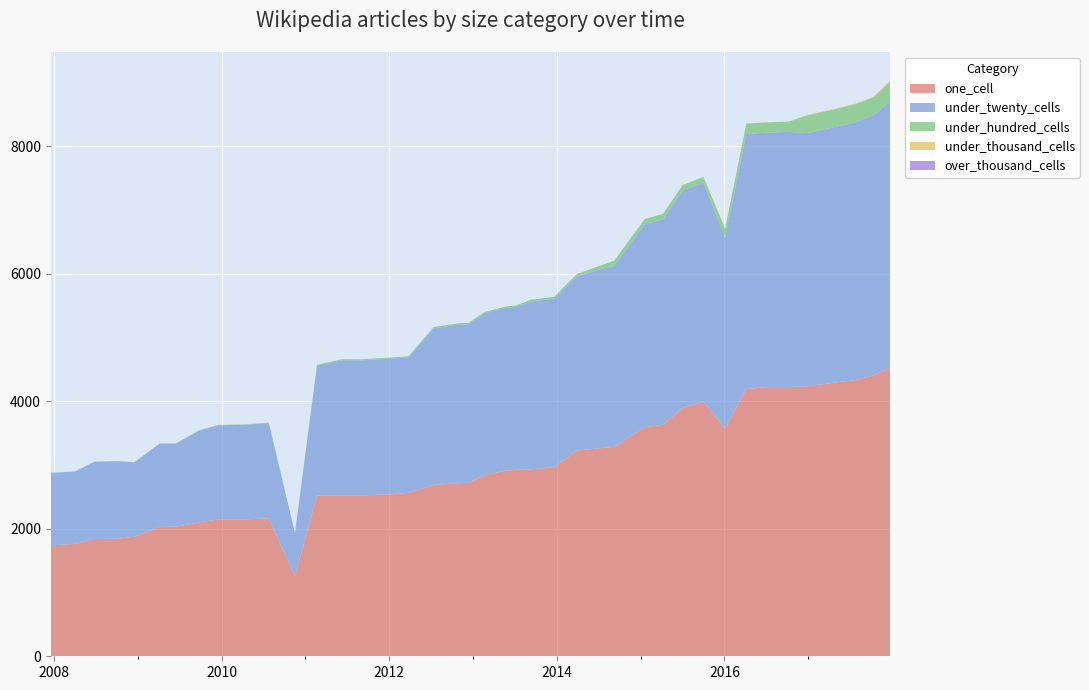

Reading left to right, extract all data points from this chart.

one_cell: 1742	1762	1840	1846	1874	2030	2033	2099	2147	2147	2161	1251	2521	2524	2523	2543	2564	2689	2716	2722	2838	2912	2924	2932	2963	3228	3285	3594	3630	3895	3995	3573	4191	4223	4223	4234	4287	4333	4406	4529
under_twenty_cells: 1135	1135	1212	1214	1168	1302	1303	1440	1475	1482	1497	681	2035	2119	2119	2128	2124	2454	2488	2486	2543	2551	2560	2633	2647	2738	2841	3180	3225	3411	3437	2991	4002	3990	4001	3973	4003	4042	4080	4169
under_hundred_cells: 2	2	2	2	2	5	5	5	7	7	7	2	15	18	18	18	18	21	21	21	21	21	21	28	28	28	80	85	86	87	87	143	161	161	162	278	278	284	284	313
under_thousand_cells: 0	0	0	0	0	0	0	0	0	0	0	0	0	0	0	0	0	0	0	0	0	0	0	0	0	0	0	0	0	0	0	0	0	1	2	8	8	8	8	16
over_thousand_cells: 0	0	0	0	0	0	0	0	0	0	0	0	0	0	0	0	0	0	0	0	0	0	0	0	0	0	0	0	0	0	0	0	0	0	0	0	0	0	0	0